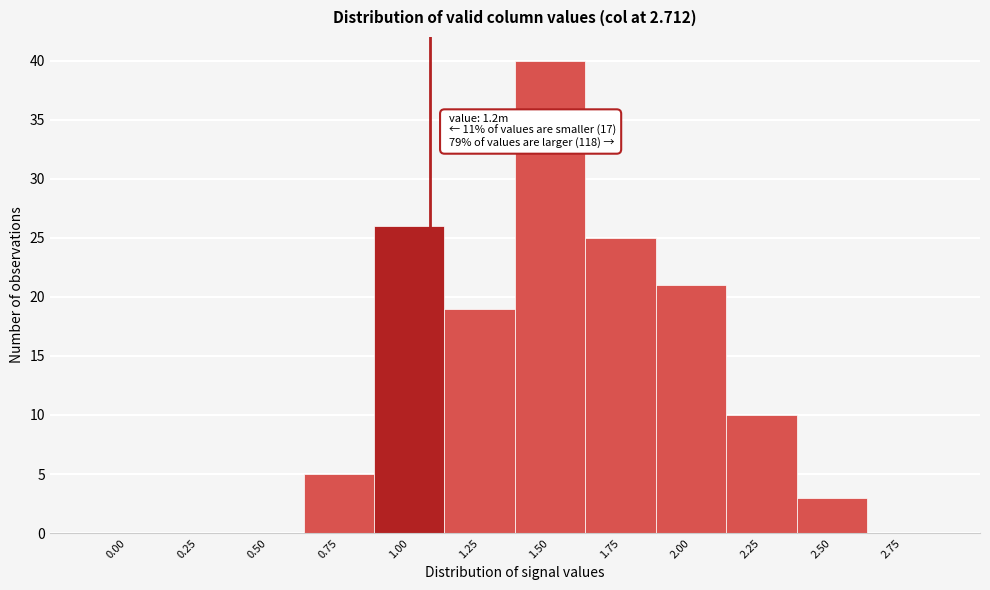

Reading left to right, extract all data points from this chart.

0.00=0	0.25=0	0.50=0	0.75=5	1.00=26	1.25=19	1.50=40	1.75=25	2.00=21	2.25=10	2.50=3	2.75=0